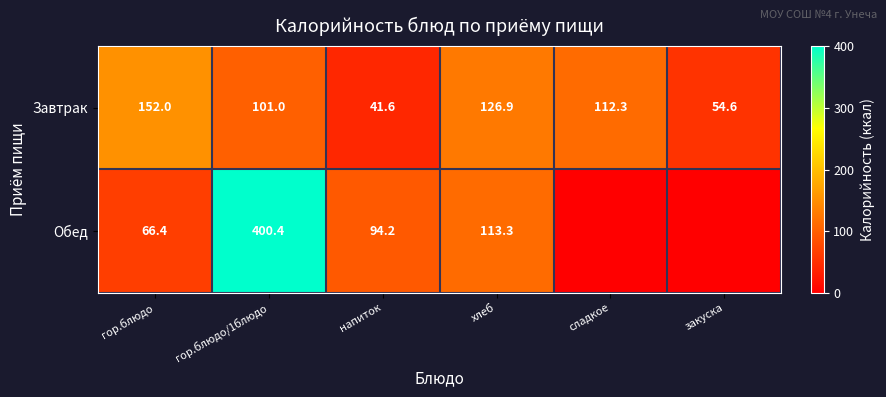

Is it true that Завтрак equals 54.2 at гор.блюдо/1блюдо?

False